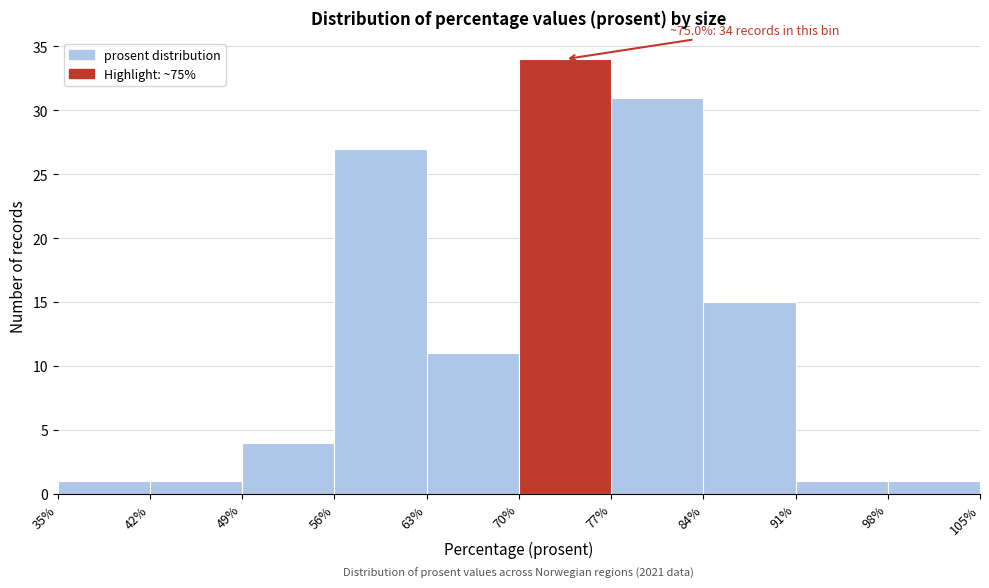

Over which range of the x-axis is the bar tallest?

70% to 77%